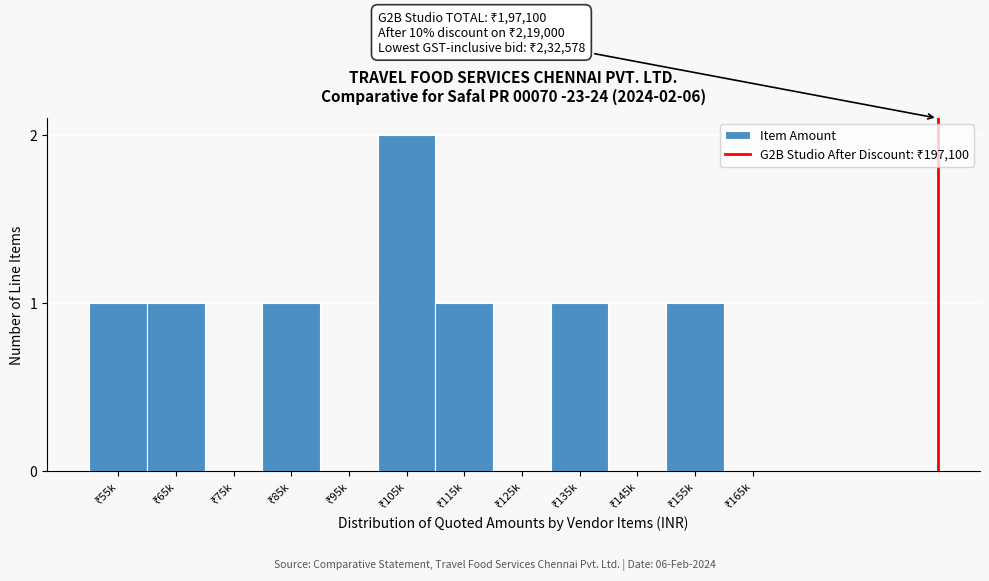

What is the sum of all values?

8